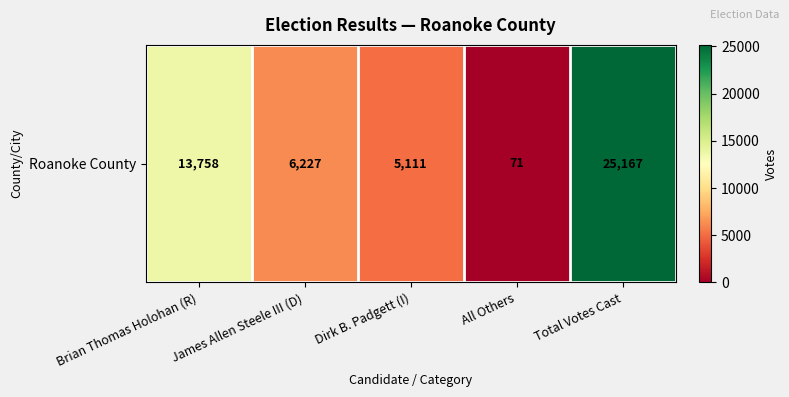

The value at All Others is 71. True or false?

True